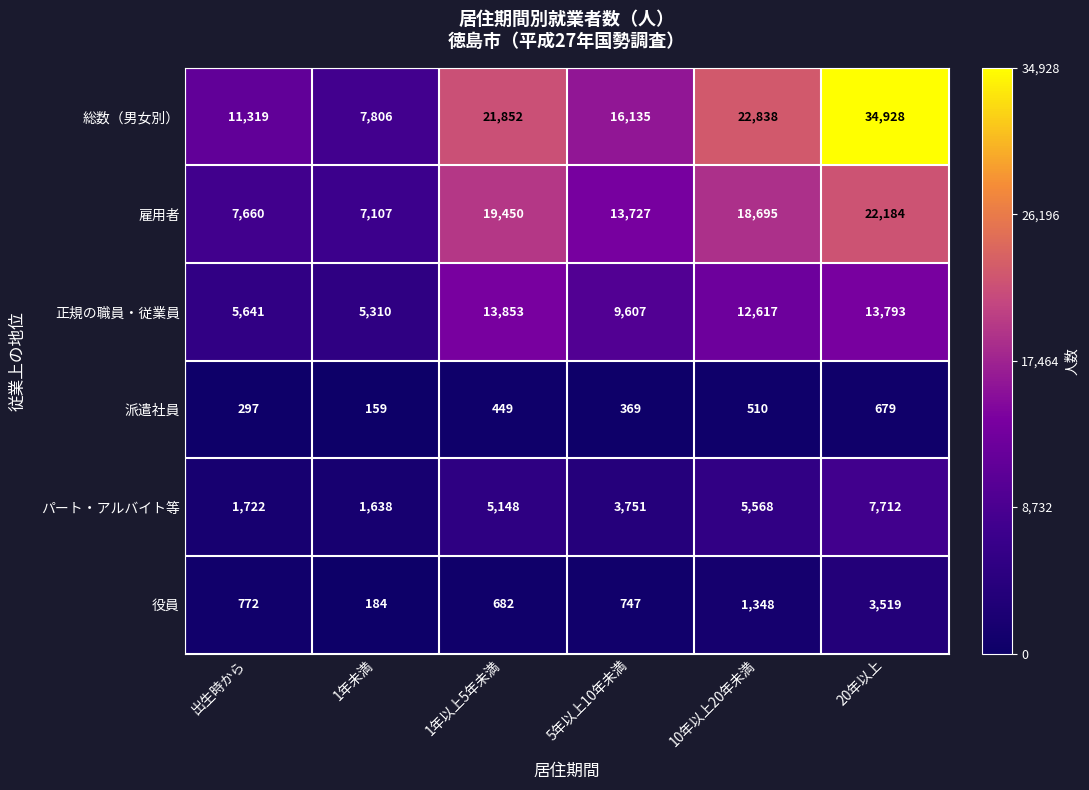

Which series has the largest total across all categories?

総数（男女別）